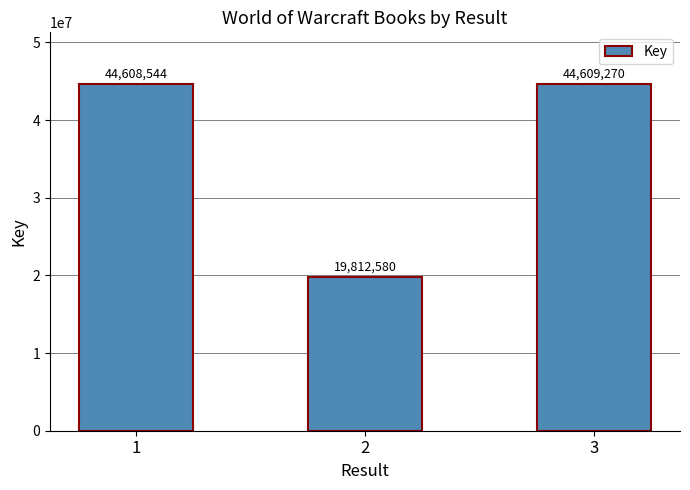

Reading left to right, list all the values displayed in this chart.

1=44608544	2=19812580	3=44609270